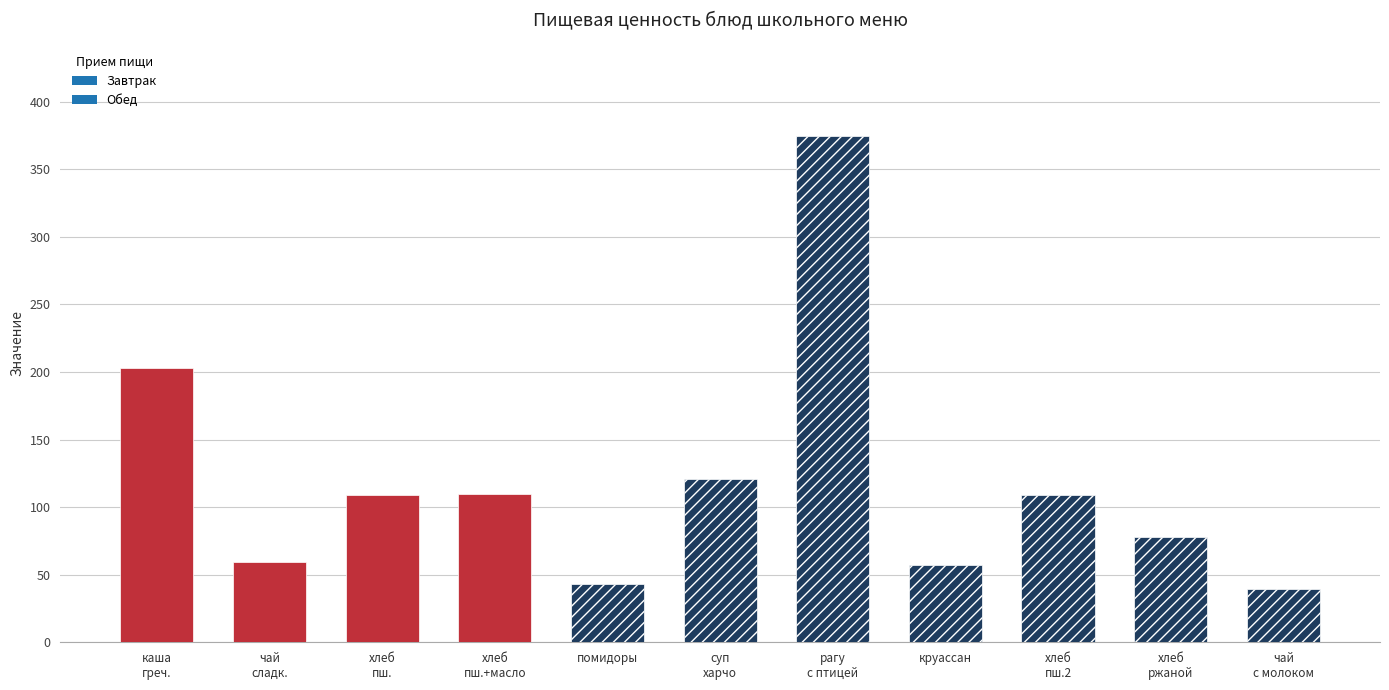

What is the label of the 3rd bar from the right?

хлеб
пш.2